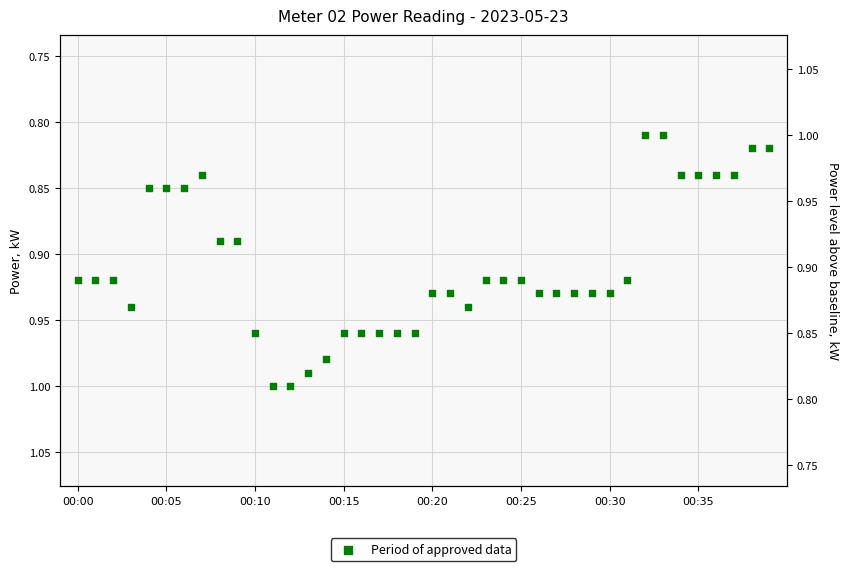

Between 20 and 32, which is larger?

20